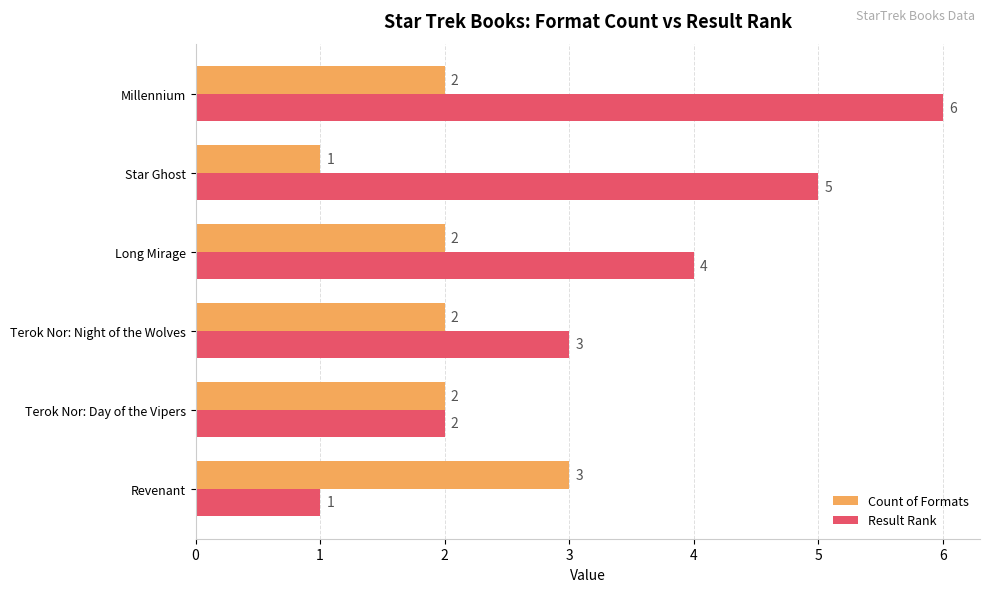

List the series in order of their overall mean, highest first.

Result Rank, Count of Formats